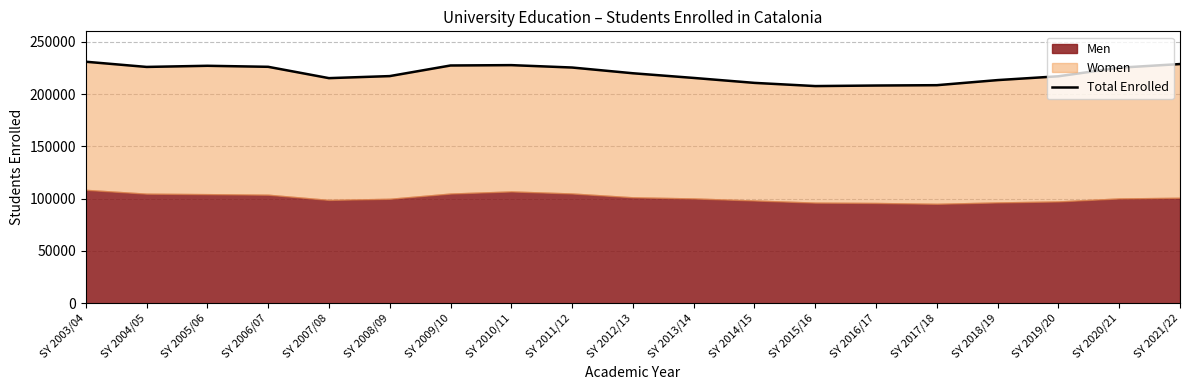

List the labels in order of value, largest first.

SY 2003/04, SY 2021/22, SY 2010/11, SY 2009/10, SY 2005/06, SY 2006/07, SY 2004/05, SY 2011/12, SY 2020/21, SY 2012/13, SY 2008/09, SY 2019/20, SY 2013/14, SY 2007/08, SY 2018/19, SY 2014/15, SY 2017/18, SY 2016/17, SY 2015/16